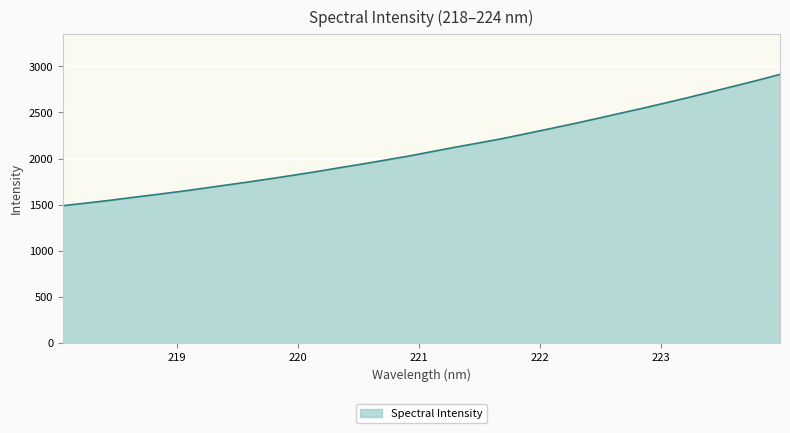

True or false: there are more than 1 points higher than both neighbors.

False